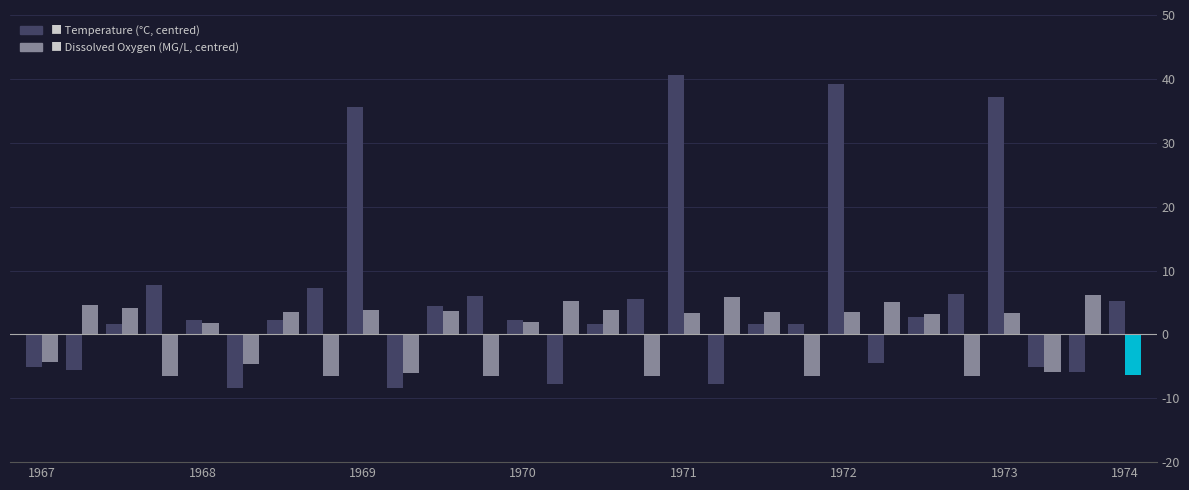

What is the maximum value shown in the chart?

40.6